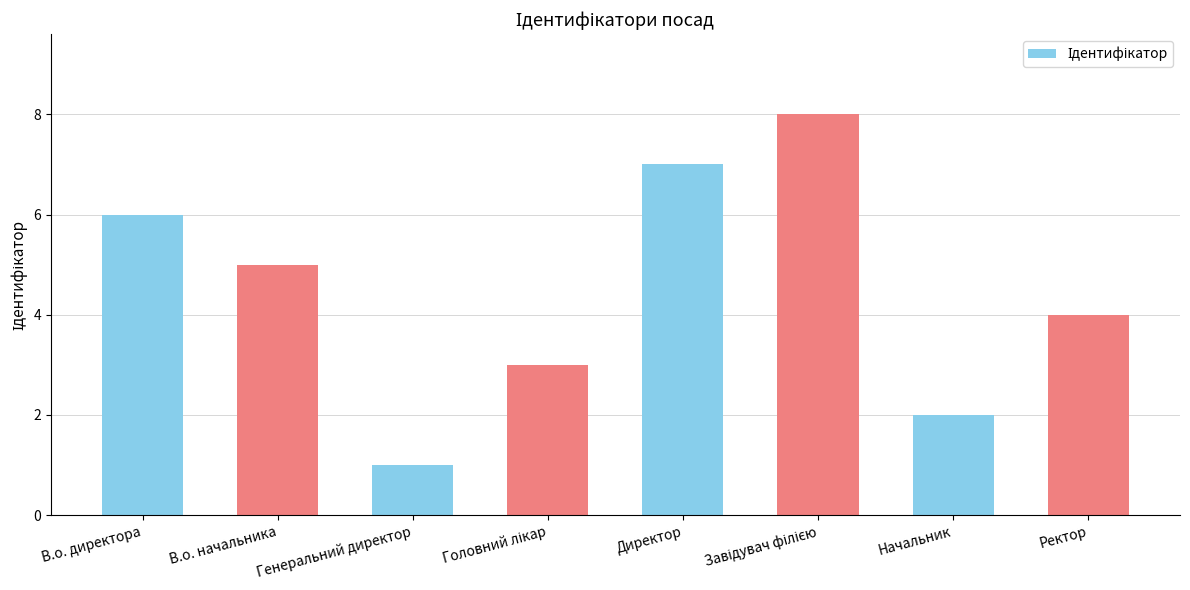

The chart shows a value of 4 at В.о. директора. True or false?

False